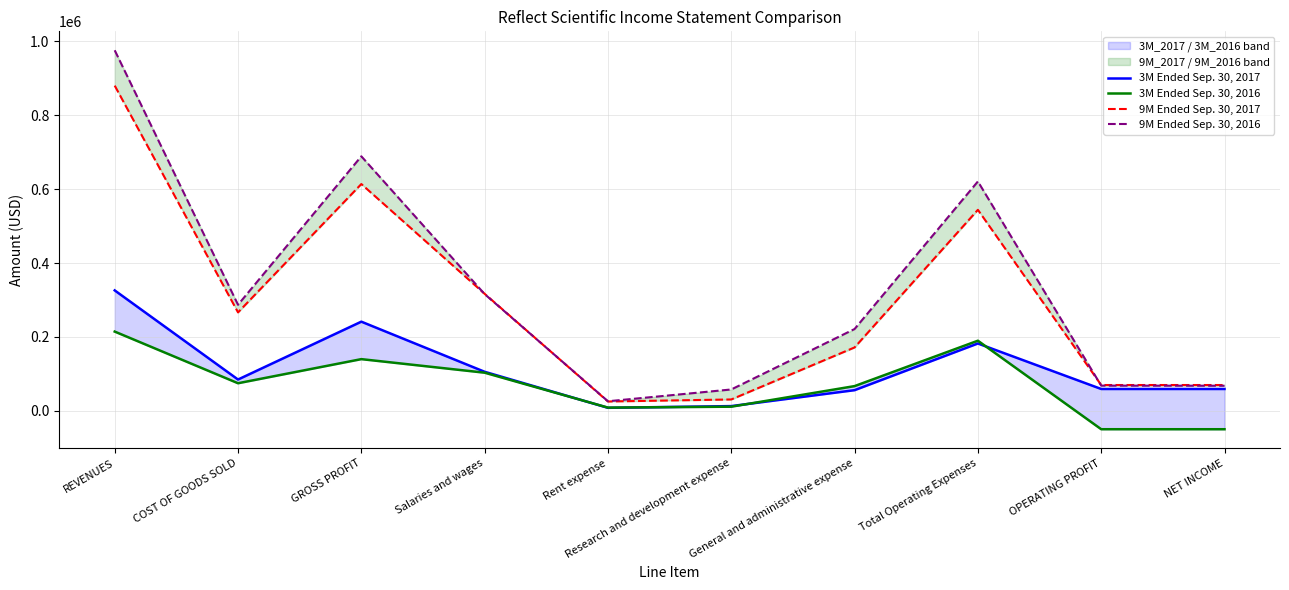

Is it true that 9M Ended Sep. 30, 2017 equals 30677 at Research and development expense?

True